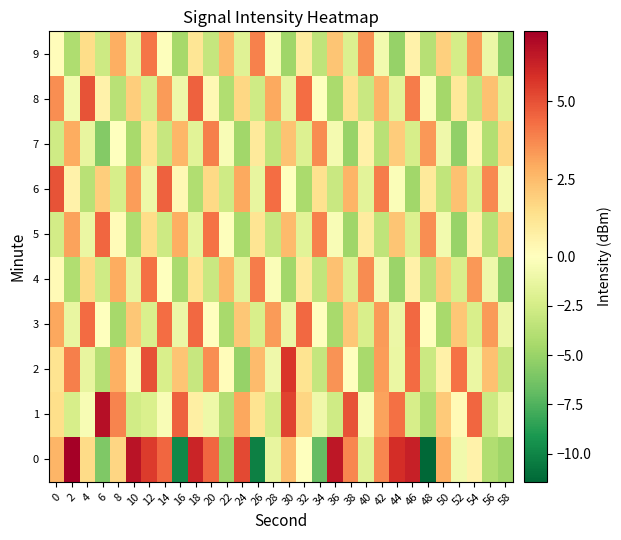

What is the greatest value displayed?

7.3